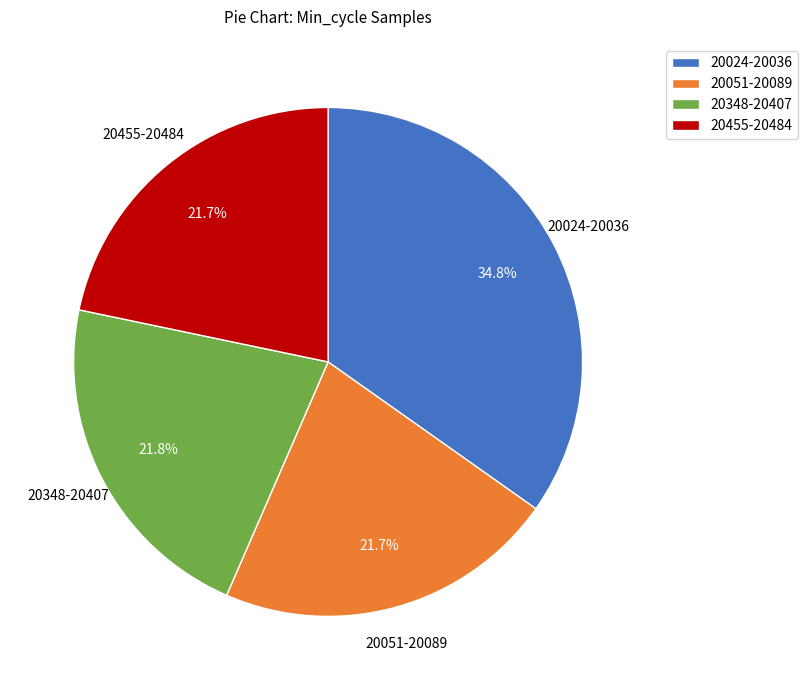

What is the ratio of the value at 20024-20036 to the value at 20051-20089?

1.6